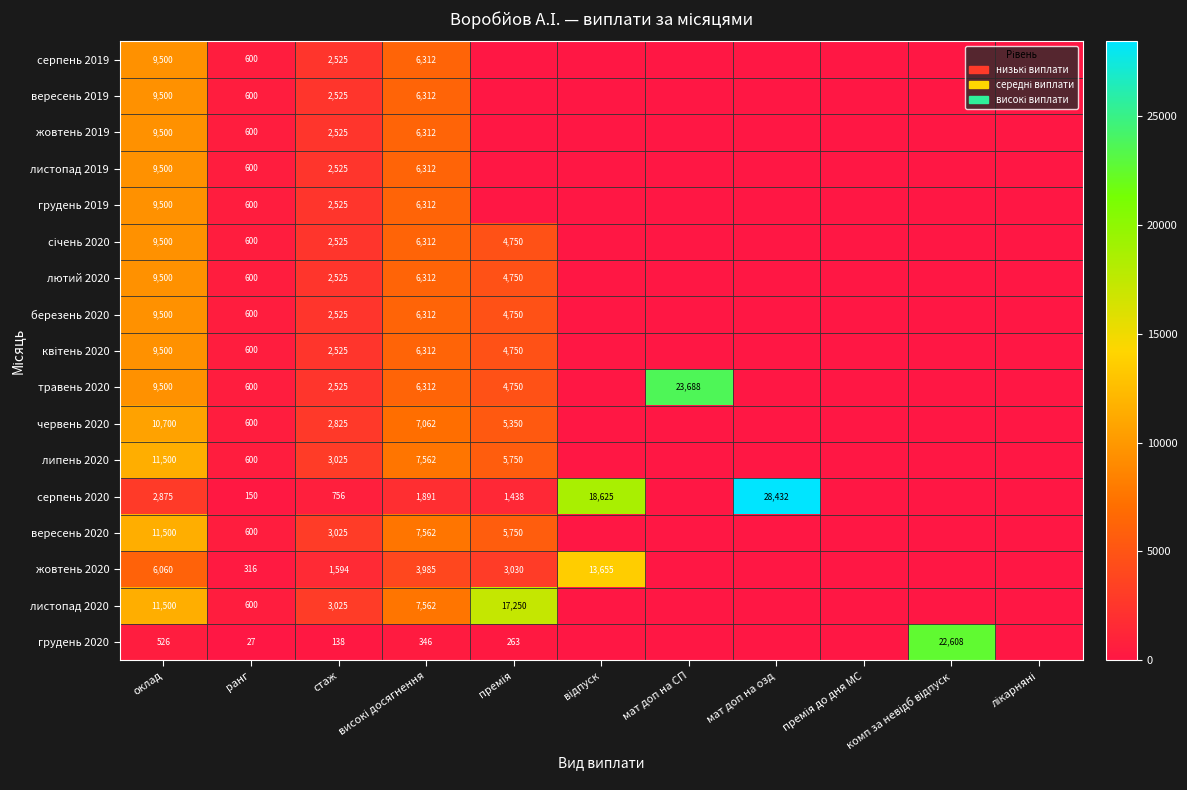

Count the number of data series in this chart.

17